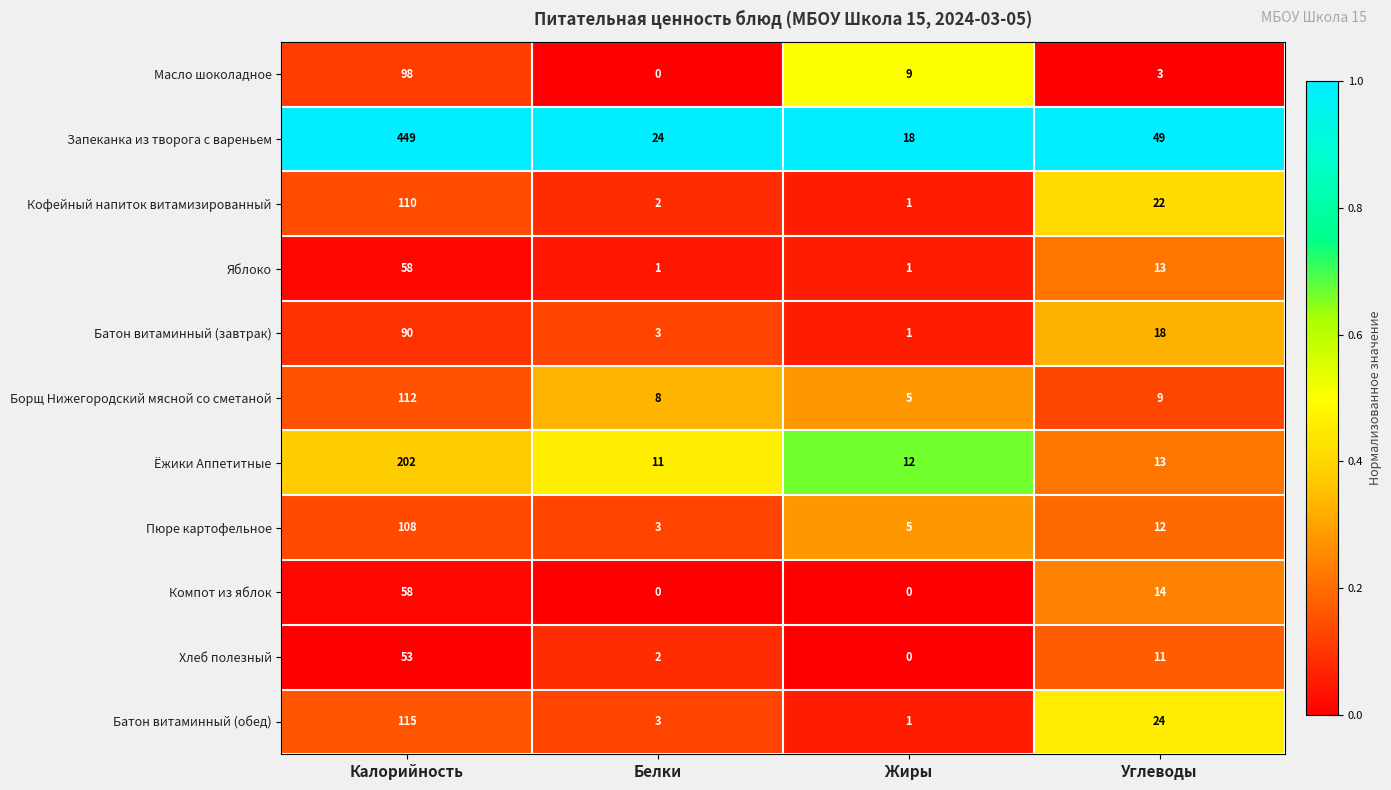

At which label does Кофейный напиток витамизированный first exceed 22?

Калорийность